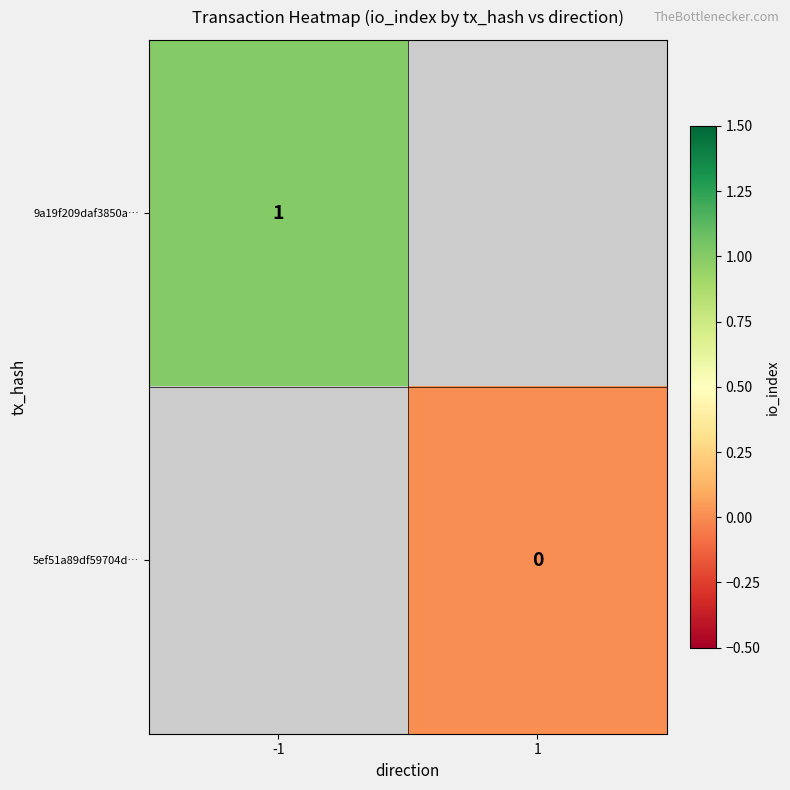

Which category has the highest value in the 5ef51a89df59704d… series?

-1